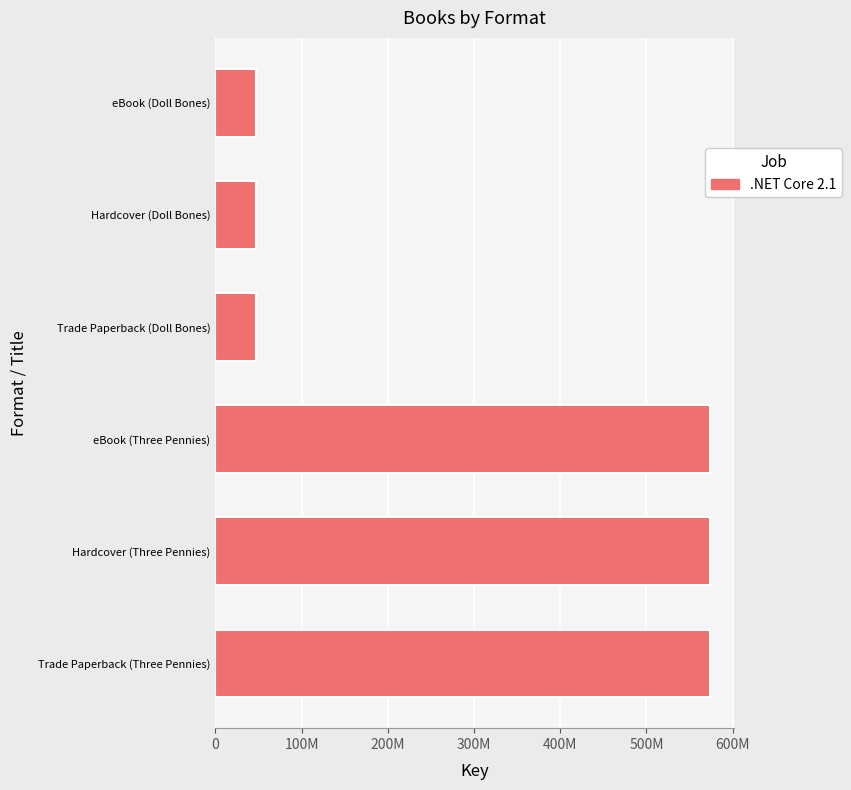

Does the chart contain any negative values?

No